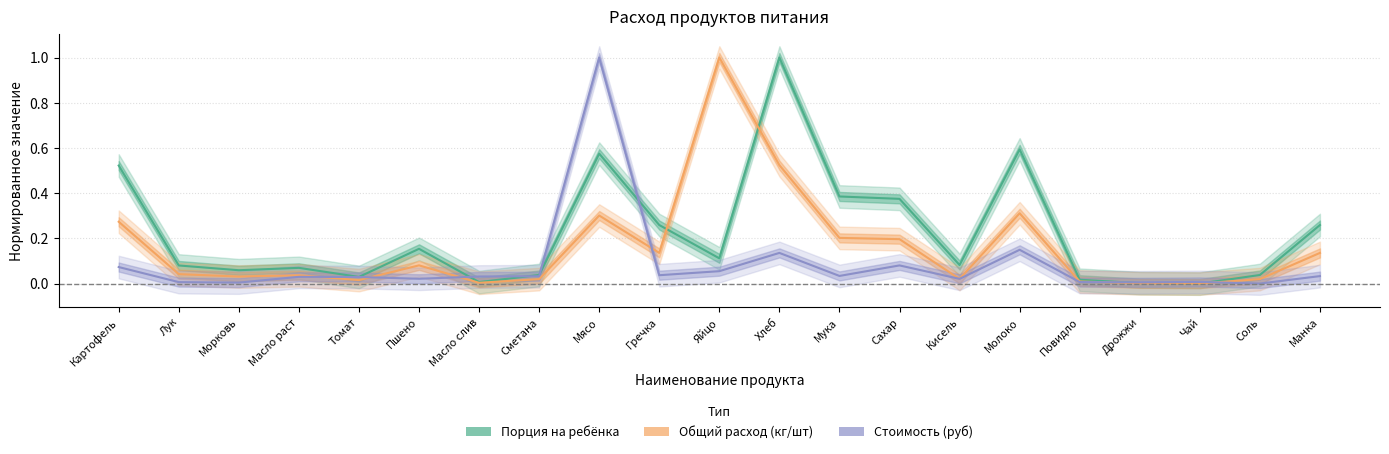

True or false: Общий расход (кг/шт) and Стоимость (руб) cross at least once.

True